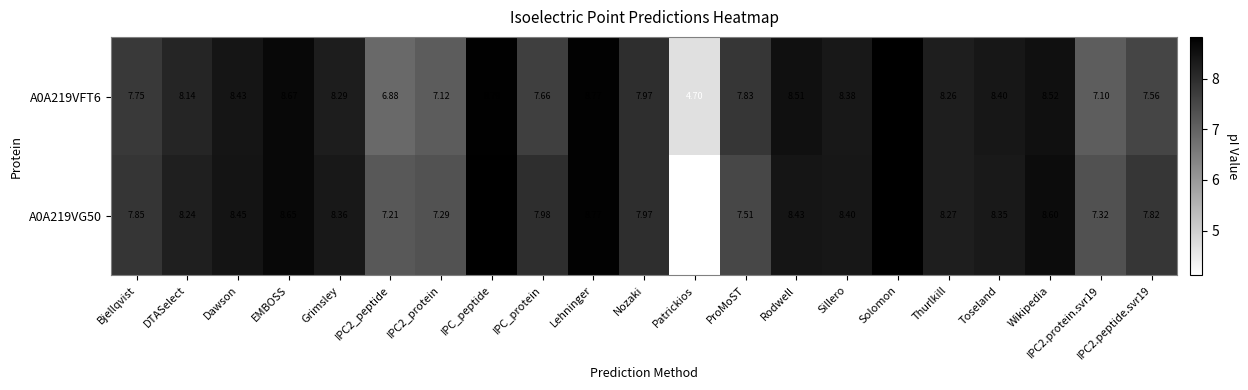

Which series has the largest total across all categories?

A0A219VG50